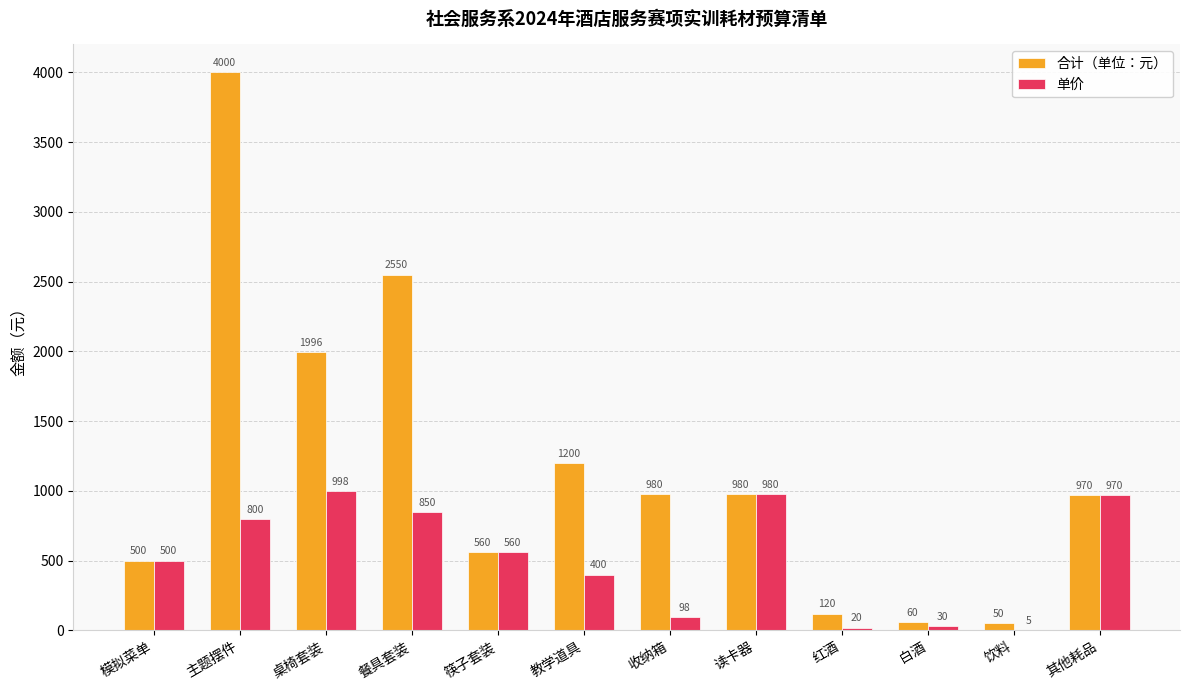

Count the number of categories in the chart.

12